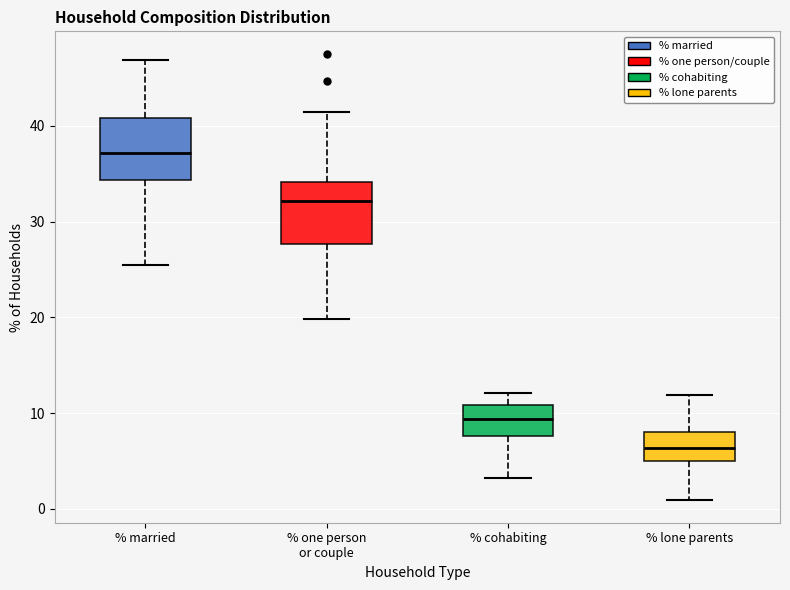

Reading left to right, transcribe this box plot: for each box, give where its median line is, the range the box spans, and where its two whiskers end, as read against the y-axis. The values are not printed on the chart, so give them approximately, as read against the axis.

% married: median 37, box 34 to 41, whiskers 25 to 47
% one person or couple: median 32, box 28 to 34, whiskers 20 to 41
% cohabiting: median 9, box 8 to 11, whiskers 3 to 12
% lone parents: median 6, box 5 to 8, whiskers 1 to 12